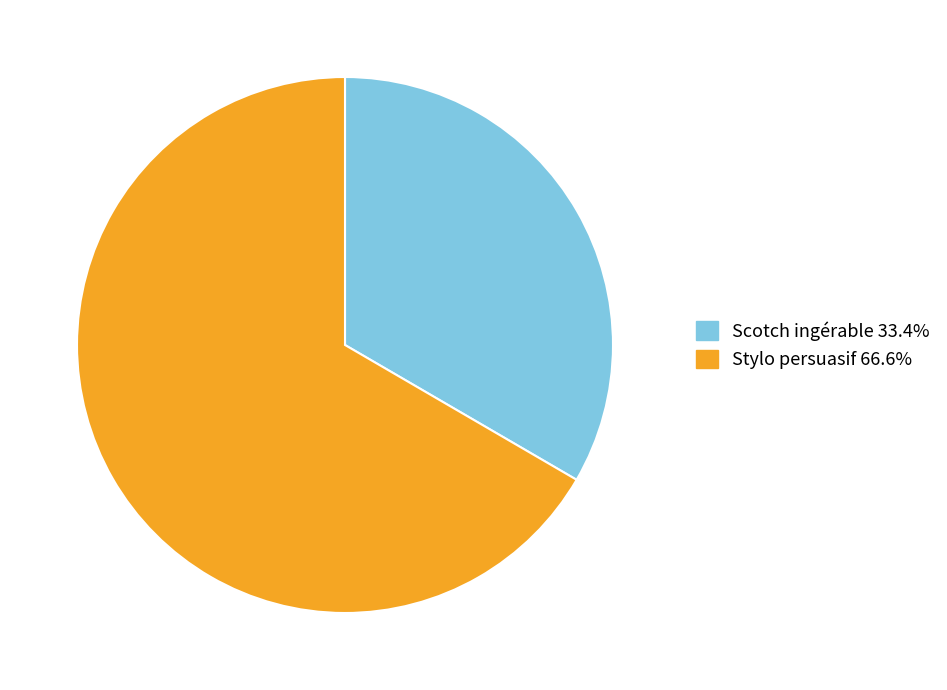

Do Stylo persuasif 66.6% and Scotch ingérable 33.4% together represent more than half of the pie?

Yes